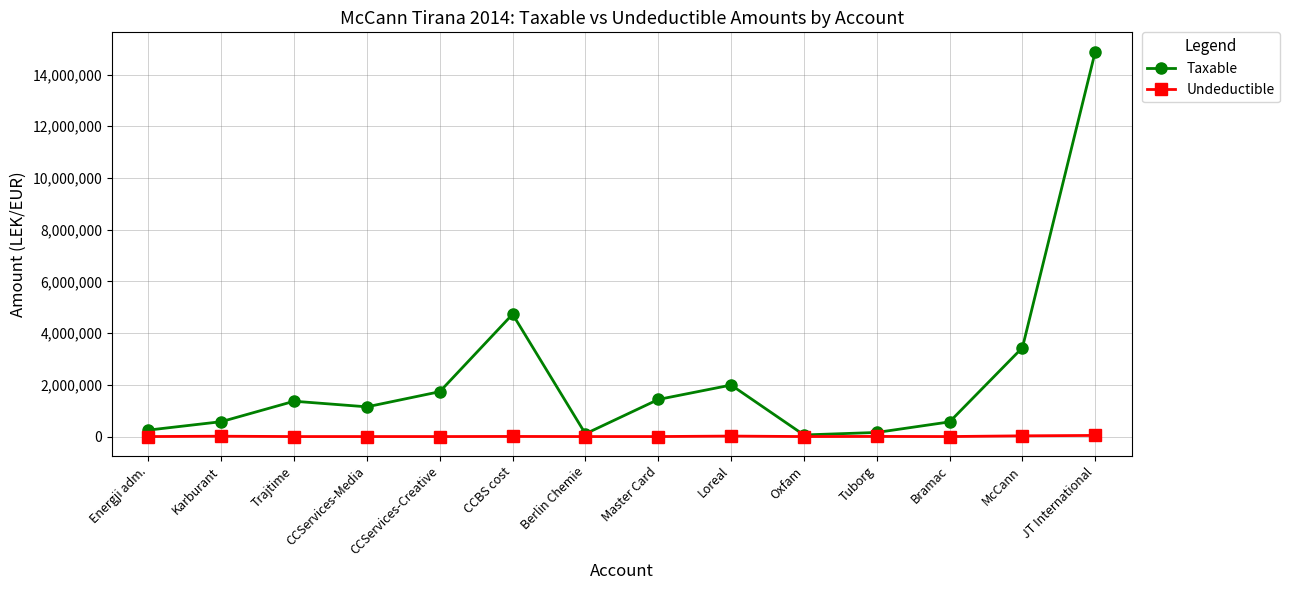

Which label corresponds to the largest value in the chart?

JT International